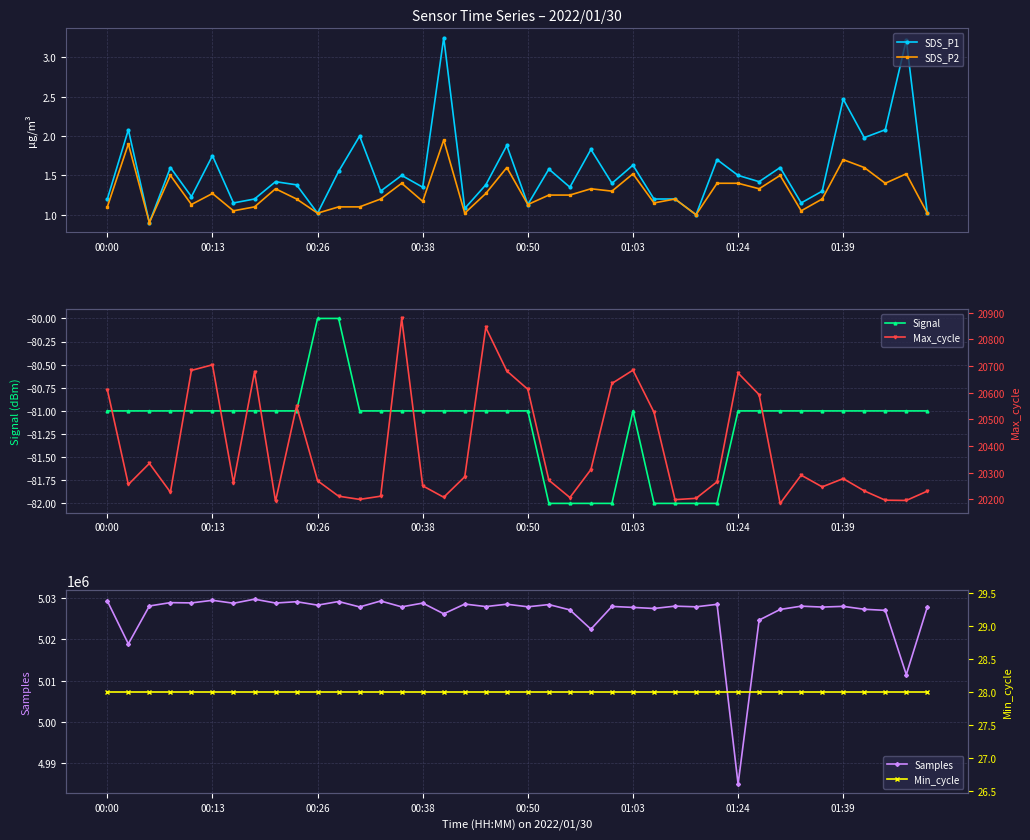

Is it true that SDS_P2 equals 1.1 at 00:00?

True